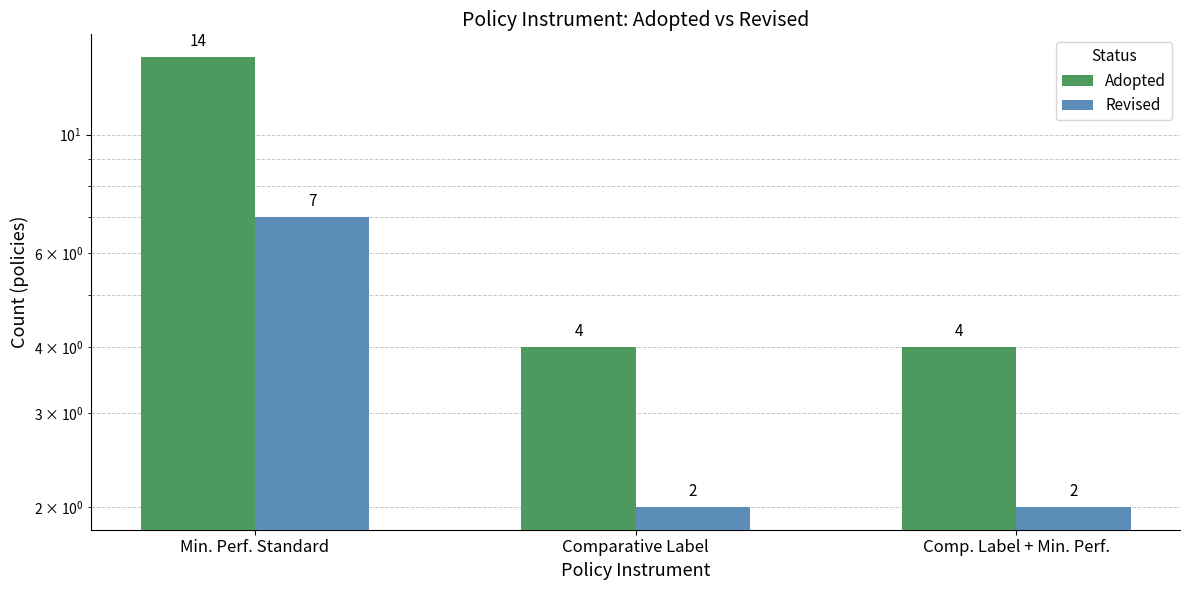

Which series has the largest total across all categories?

Adopted